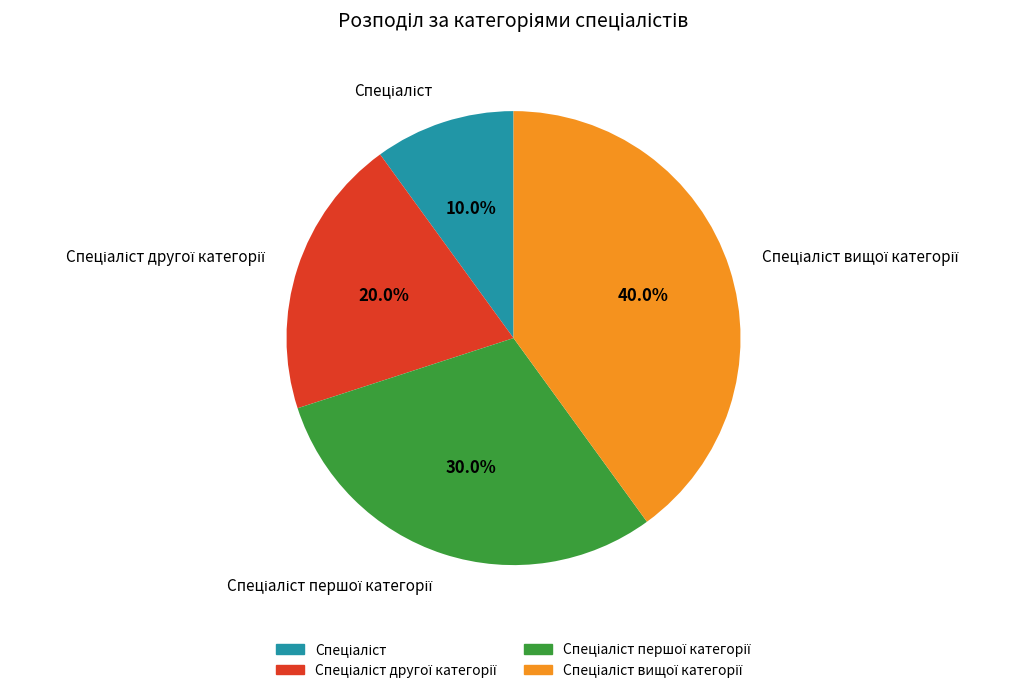

To the nearest percent, what is the difference between the largest and smallest slice percentages?

30%